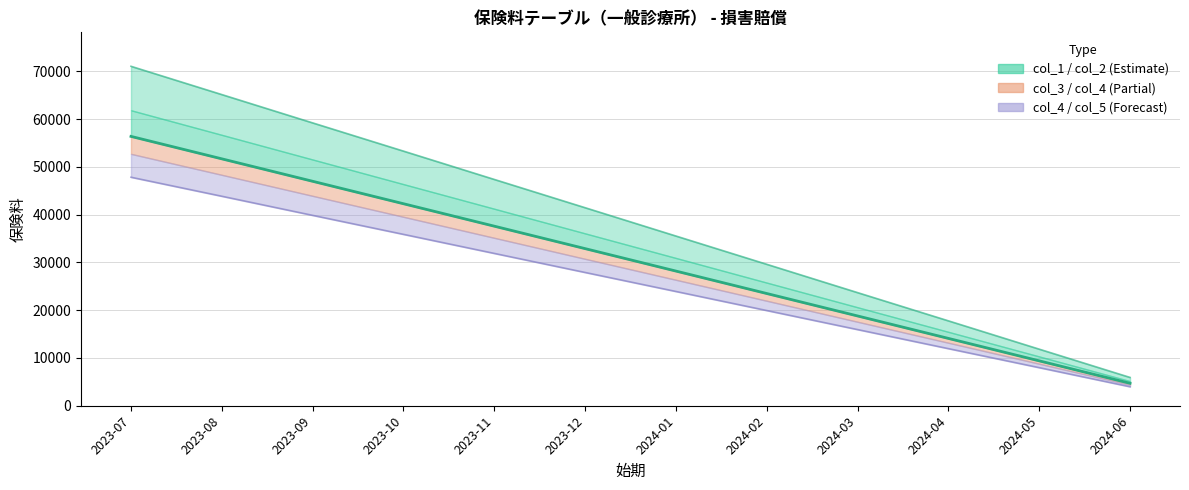

What is the sum of all values?

366600